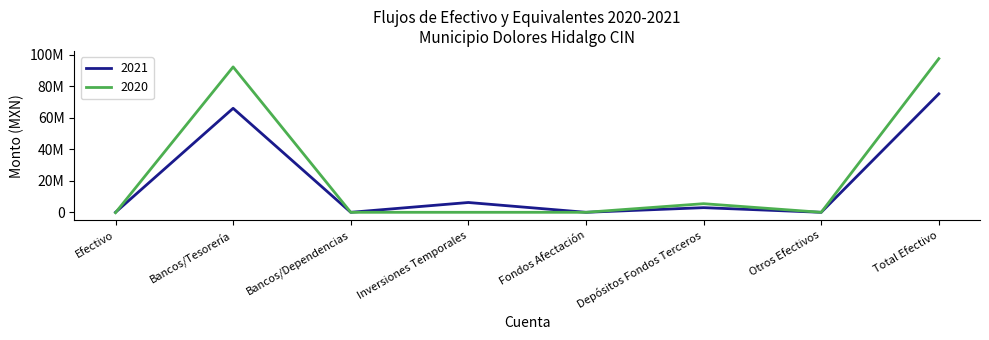

What are all the series names shown in the legend?

2021, 2020